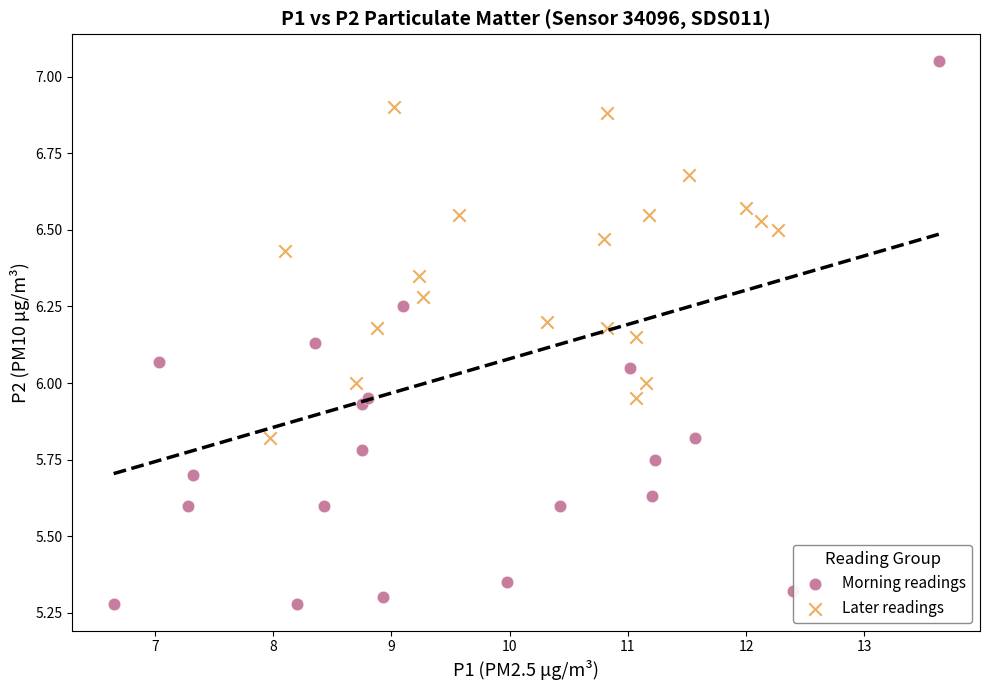

Which series has the widest spread of Y values?

Morning readings